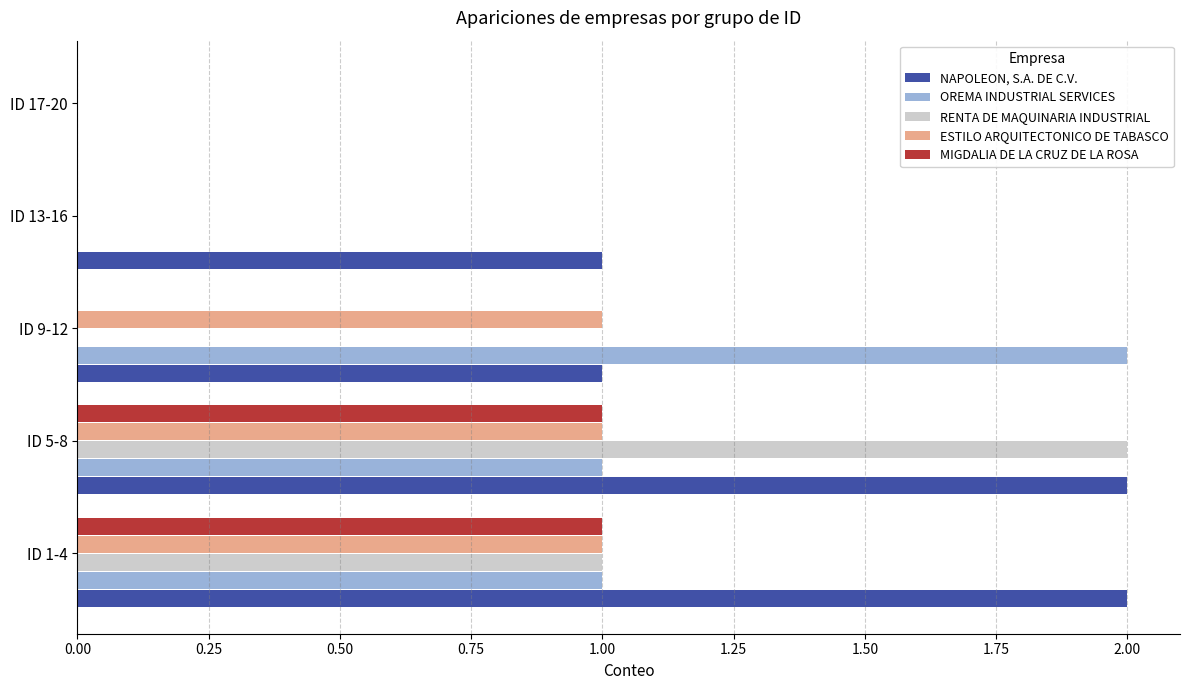

Which series has the largest total across all categories?

NAPOLEON, S.A. DE C.V.